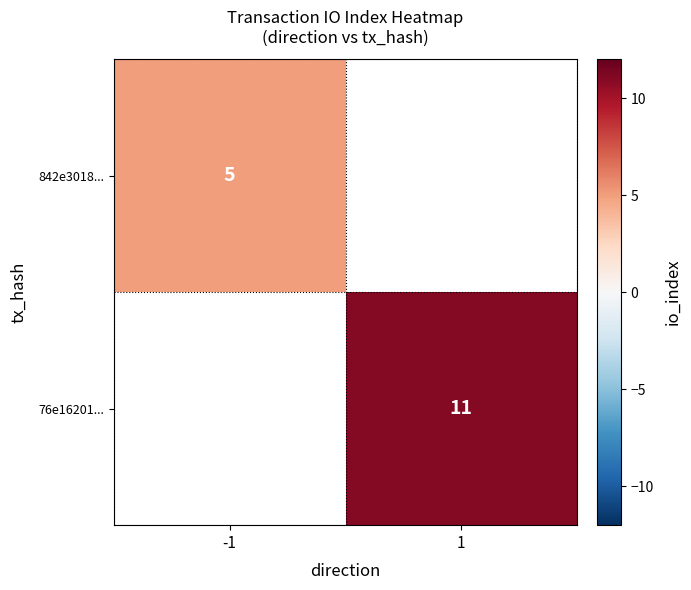

The 76e16201... series shows 6 at 1. True or false?

False